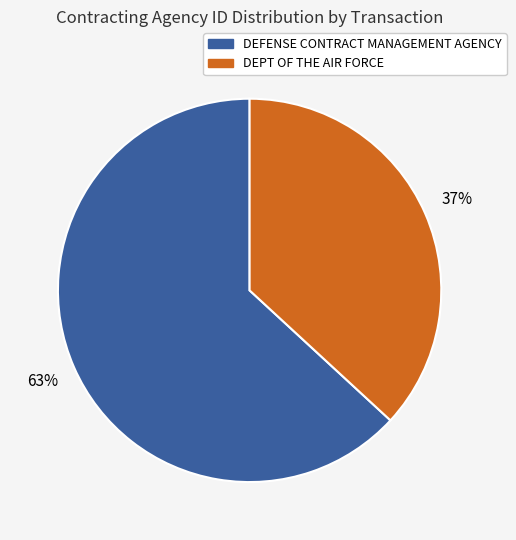

To the nearest percent, what is the average slice percentage?

50%